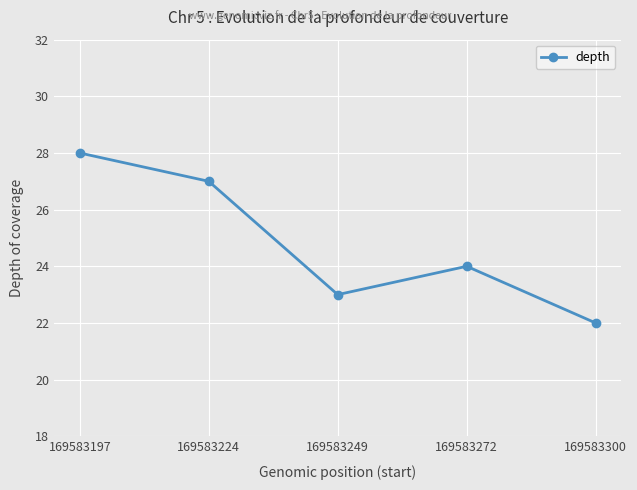

Is it true that the value at 169583249 is 23?

True